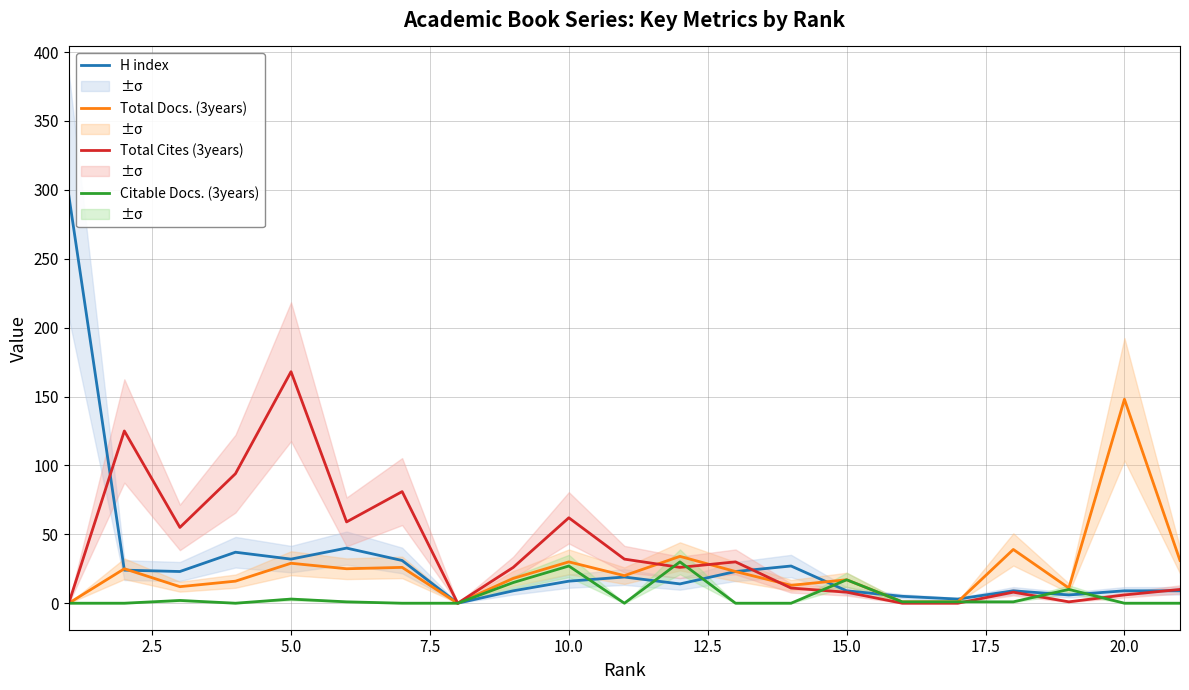

What is the maximum value for H index?

296